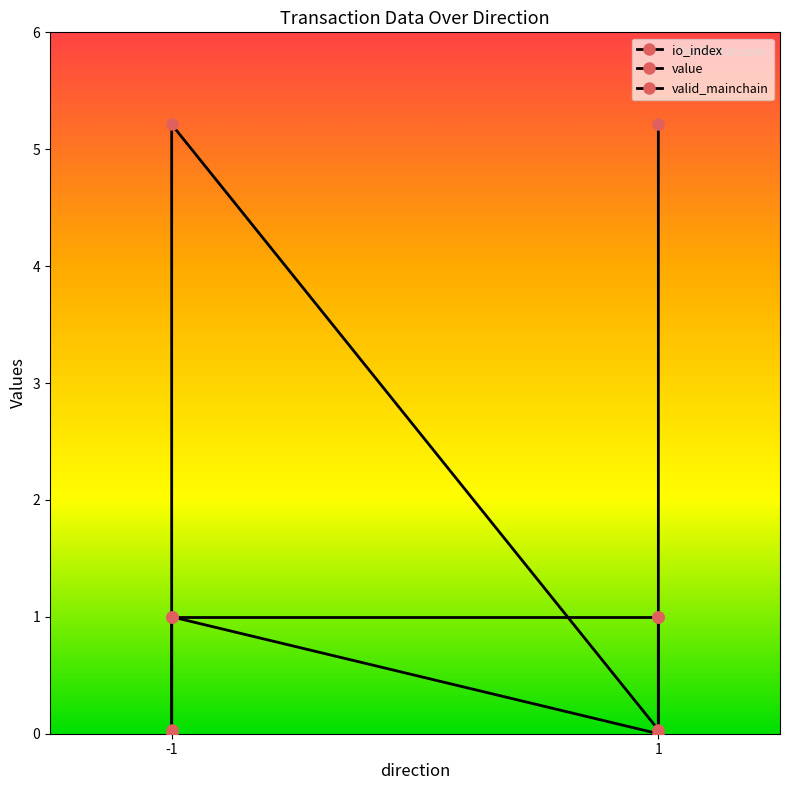

Between -1 and 1, which series saw the biggest shift?

value